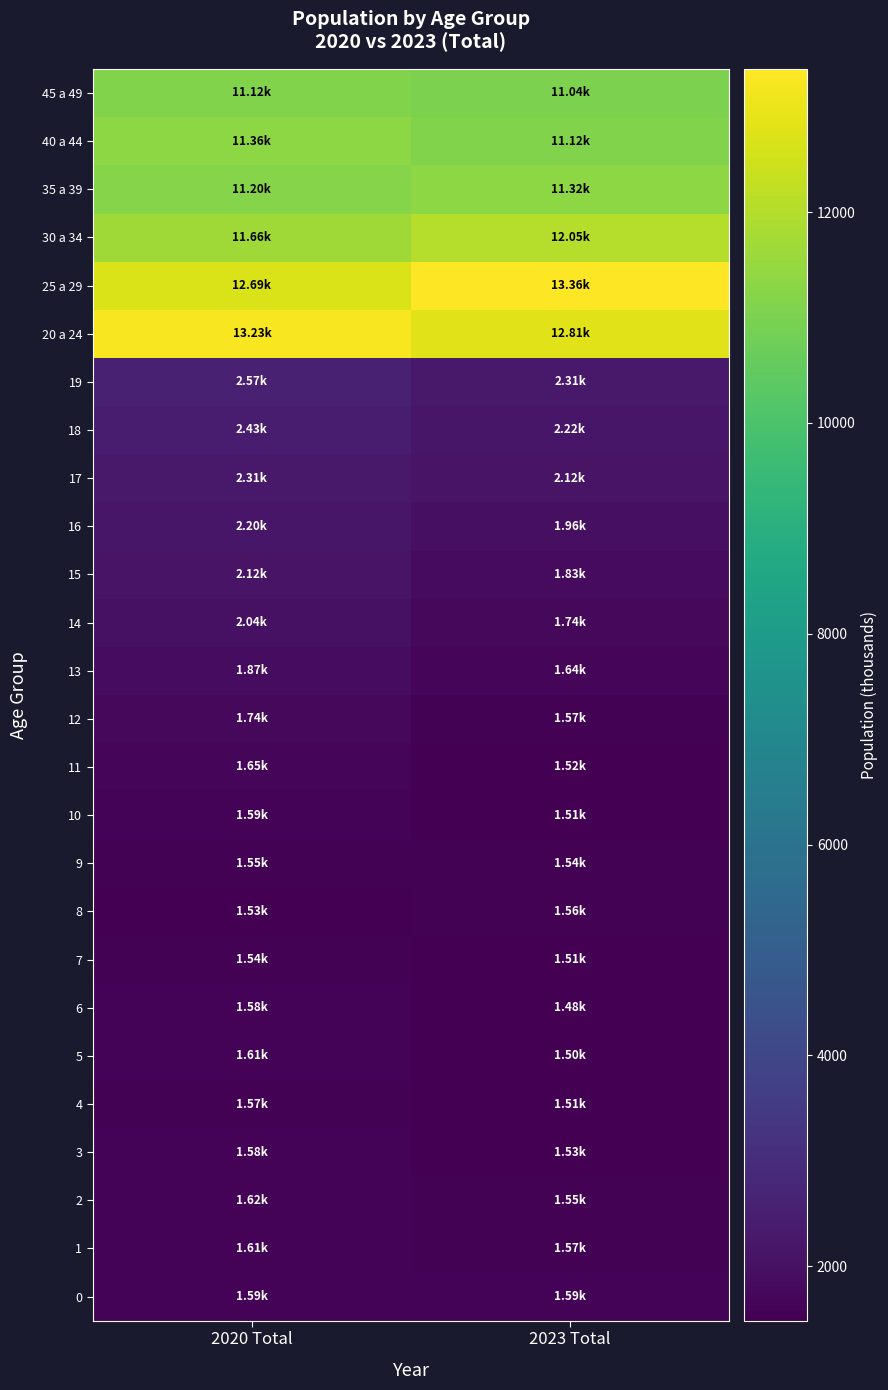

At which category is the sum across all series the highest?

2020 Total